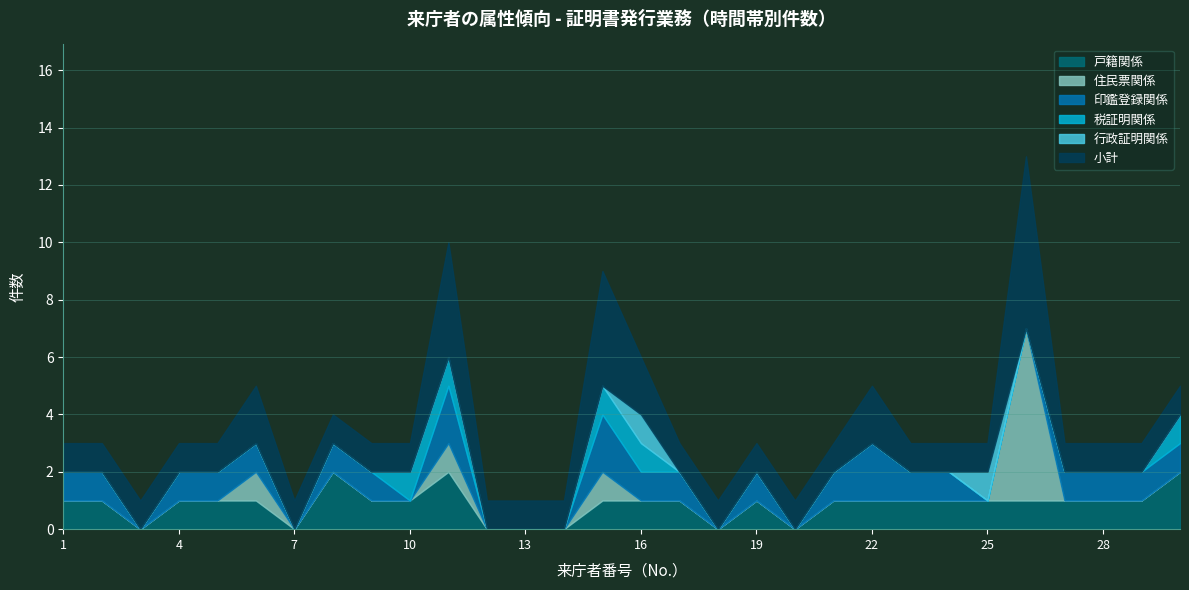

The value of 税証明関係 at 26 is 0. True or false?

False